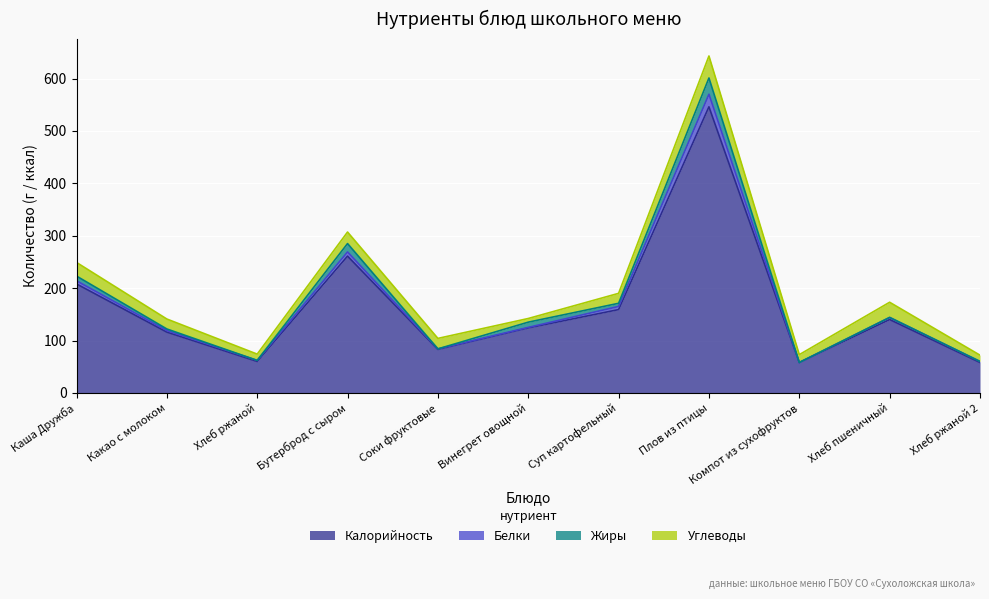

Where is the first local maximum for Белки?

Бутерброд с сыром